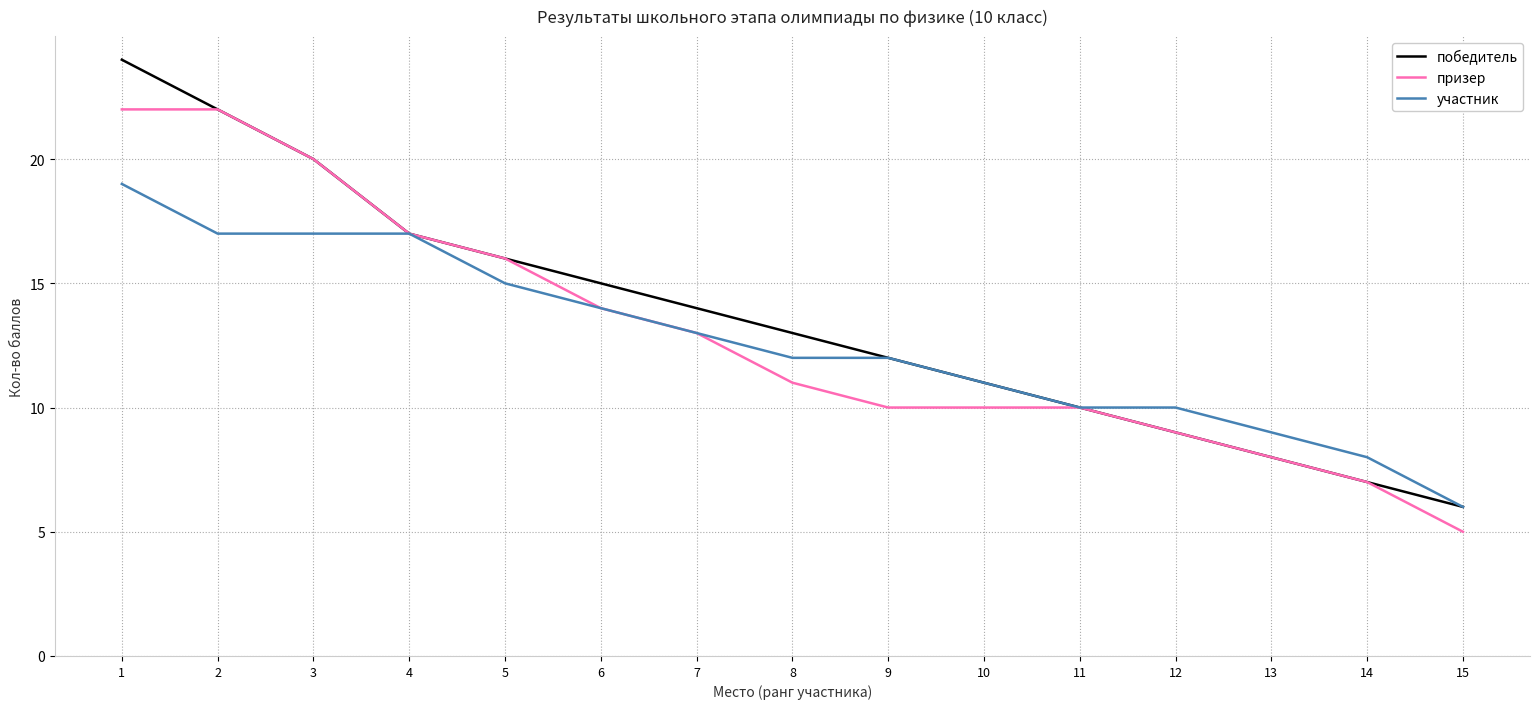

What is the sum of all участник values?

190